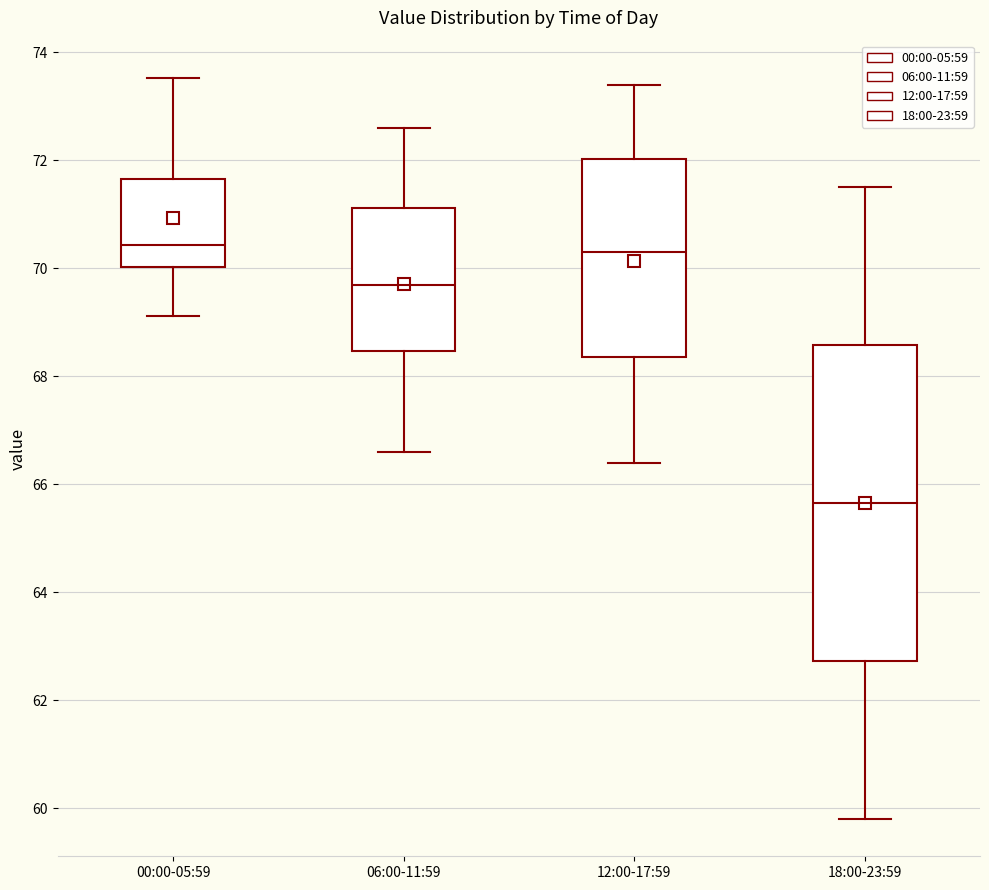

Where is the upper edge of the box for 06:00-11:59 on the y-axis? The values are not printed on the chart, so give them approximately, as read against the axis.

71.2